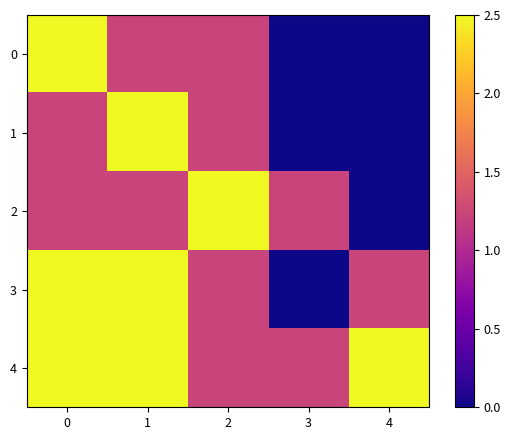

How many values in the 0 series exceed 1?

3